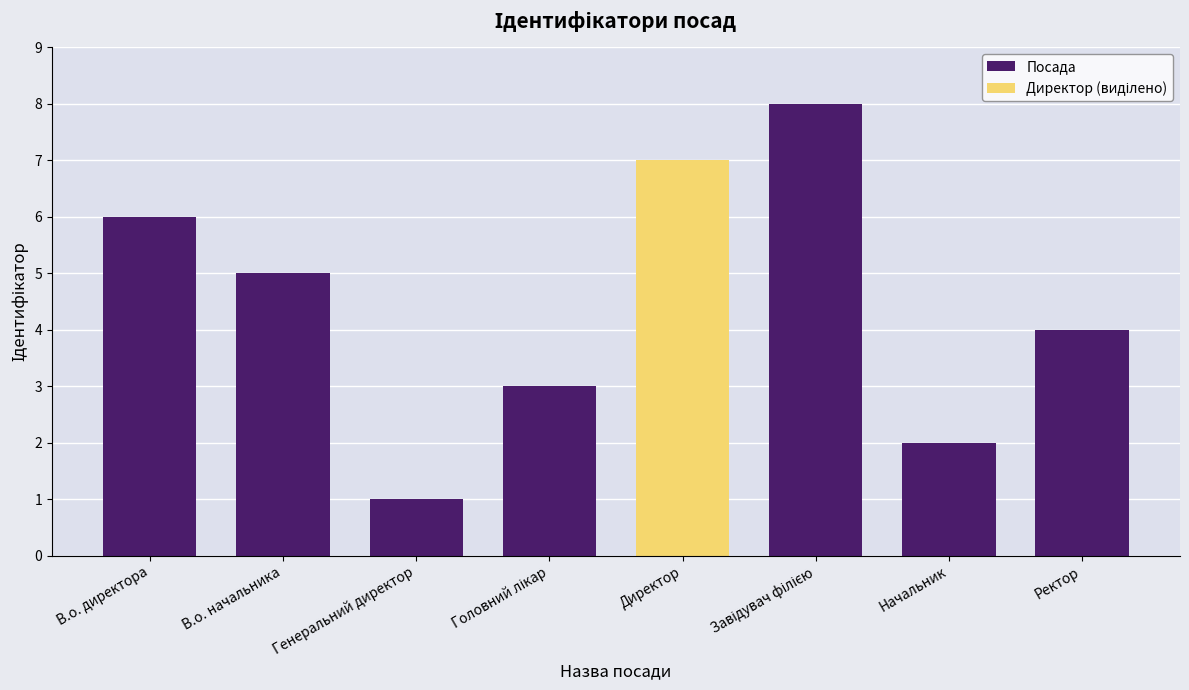

Reading right to left, transcribe all the data shown in this chart.

Ректор=4	Начальник=2	Завідувач філією=8	Директор=7	Головний лікар=3	Генеральний директор=1	В.о. начальника=5	В.о. директора=6